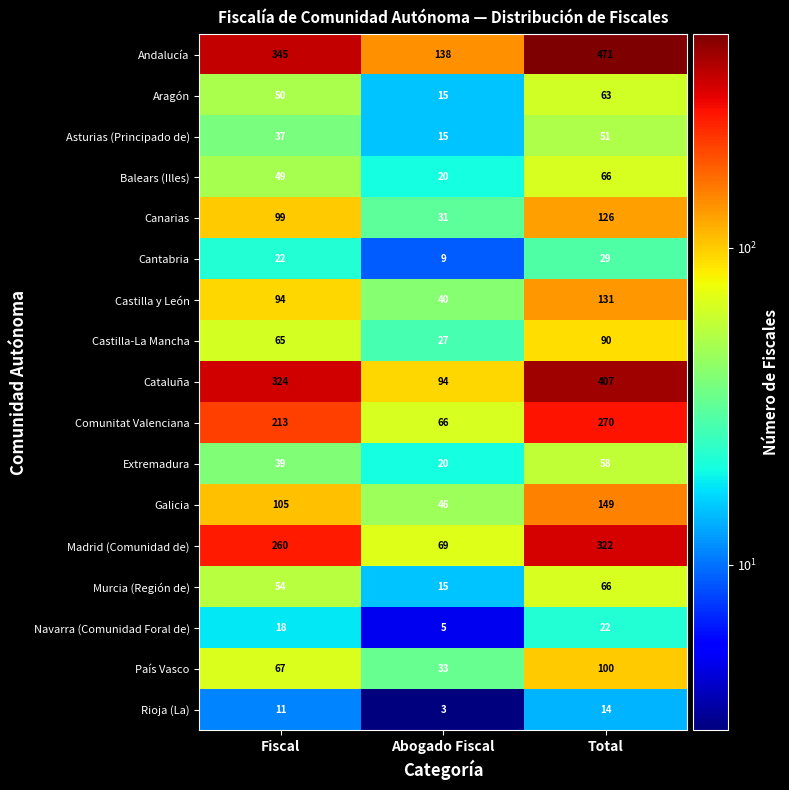

At which category is the sum across all series the highest?

Total